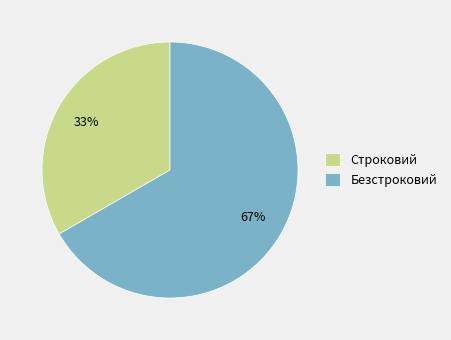

To the nearest percent, what is the combined percentage of Строковий and Безстроковий?

100%